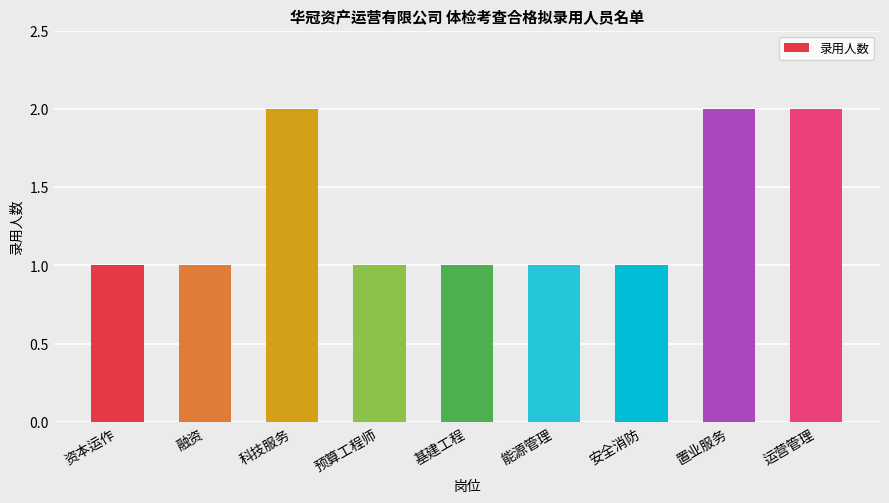

What position from the right is 运营管理?

1